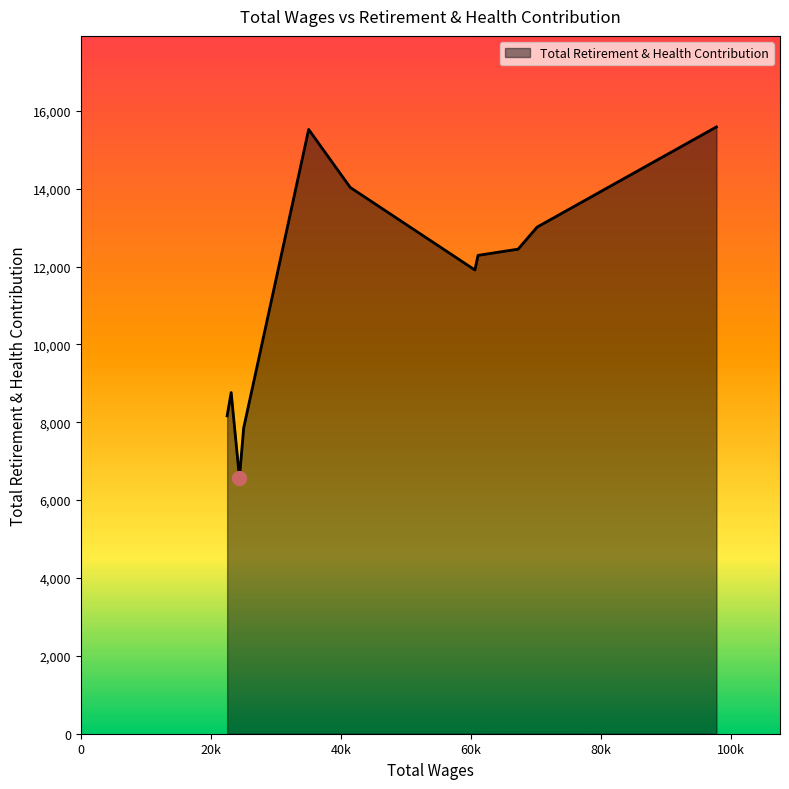

What is the smallest value displayed?

6575